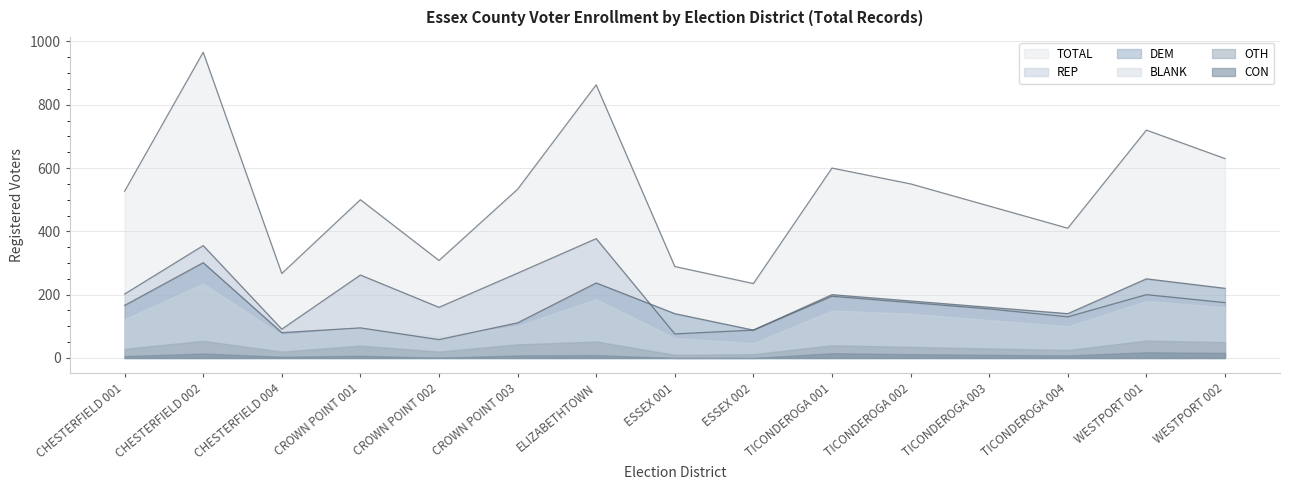

What is the approximate value of TOTAL at TICONDEROGA 001, to the nearest 50?

600